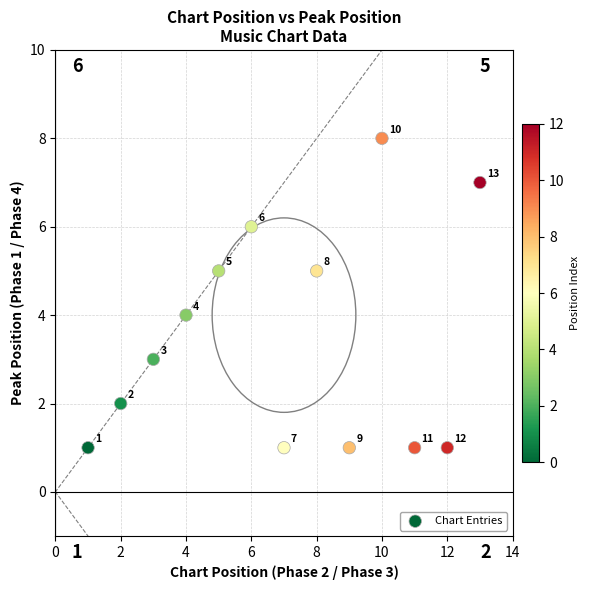

What is the range of Y values (max minus min)?

7